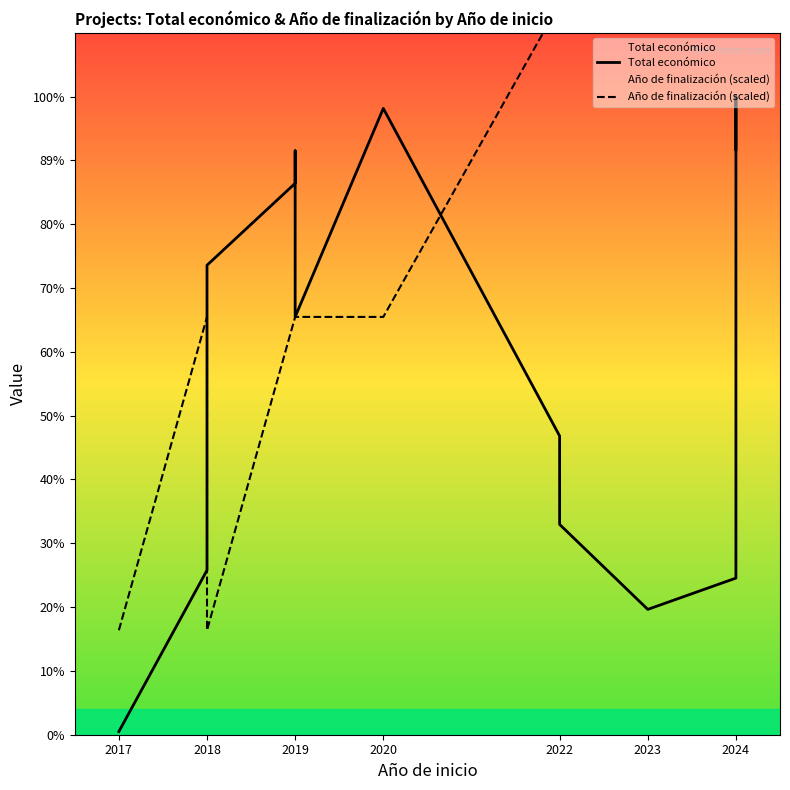

At 2020, list the series in order from largest to smallest.

Total económico, Año de finalización (scaled)